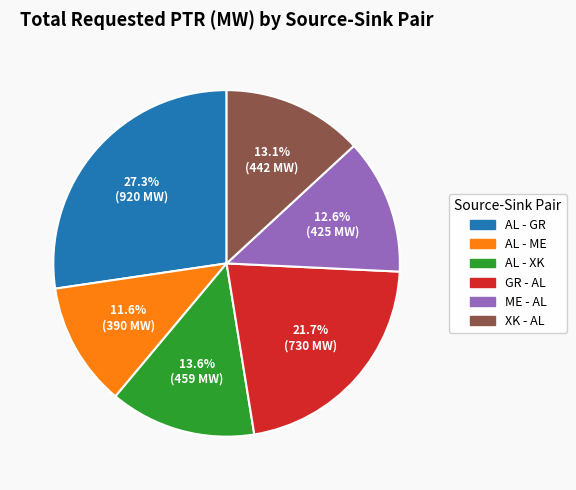

To the nearest percent, what portion does XK - AL represent?

13%